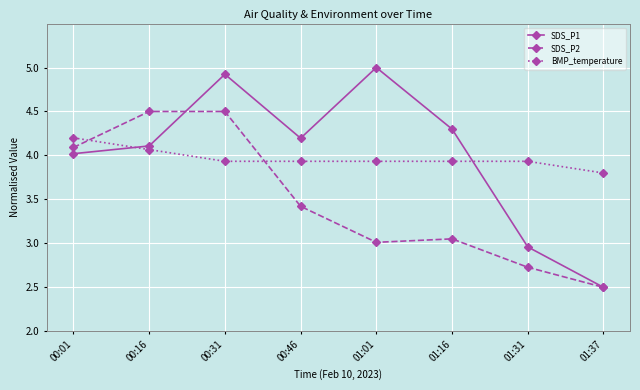

Which series has the widest spread of values?

SDS_P1